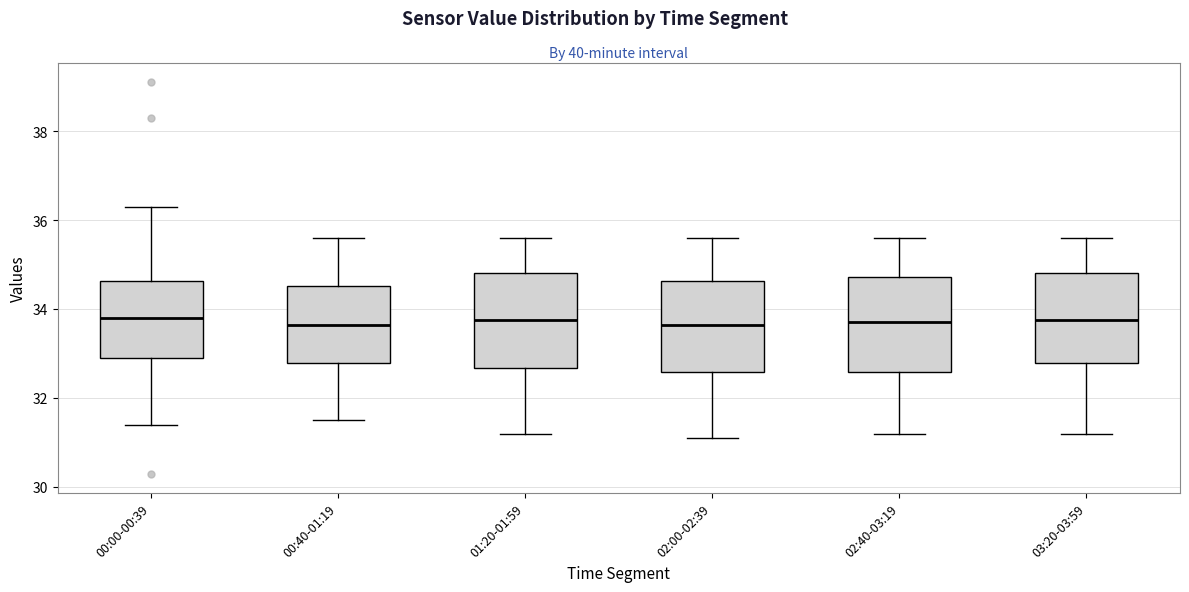

Where does the median line of the box for 02:40-03:19 sit on the y-axis? The values are not printed on the chart, so give them approximately, as read against the axis.

33.8